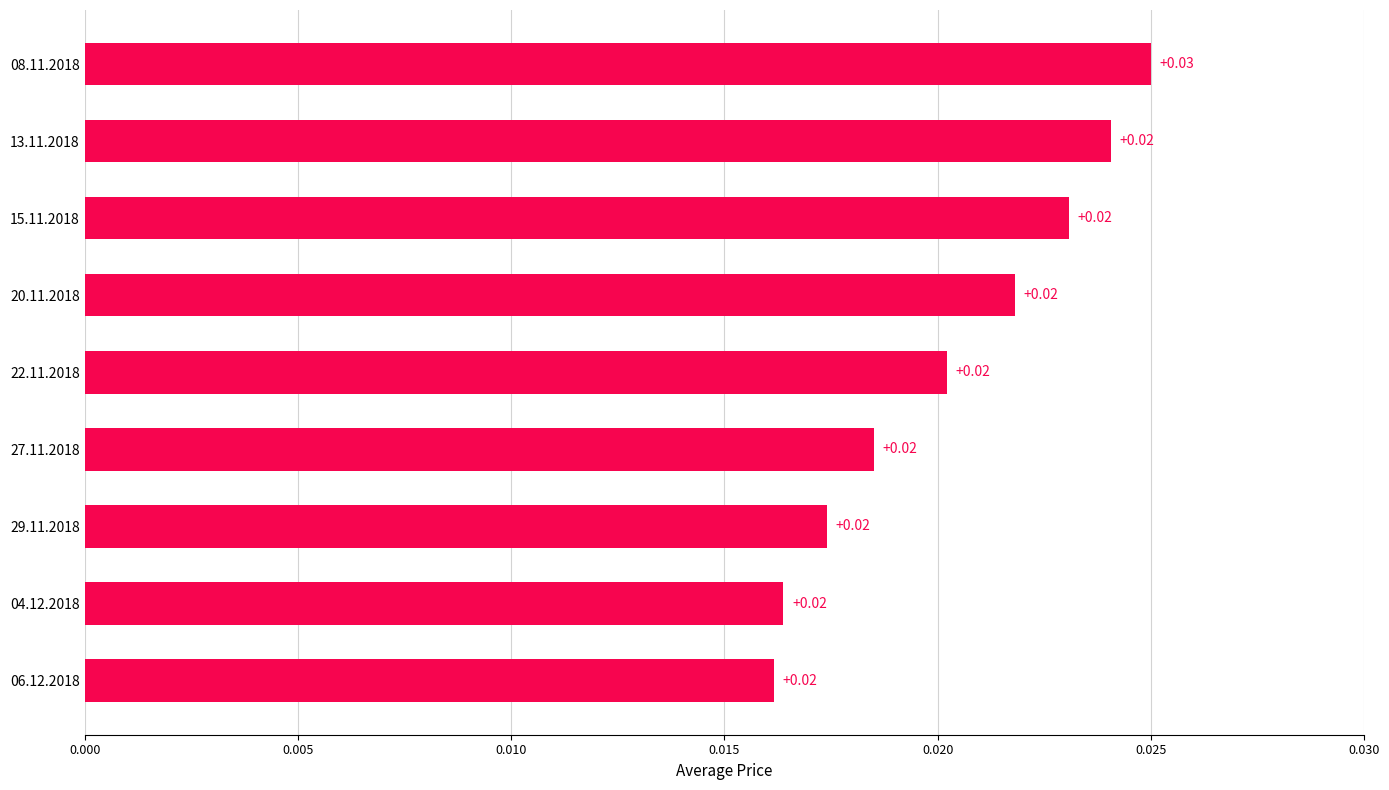

Are the bars horizontal?

Yes